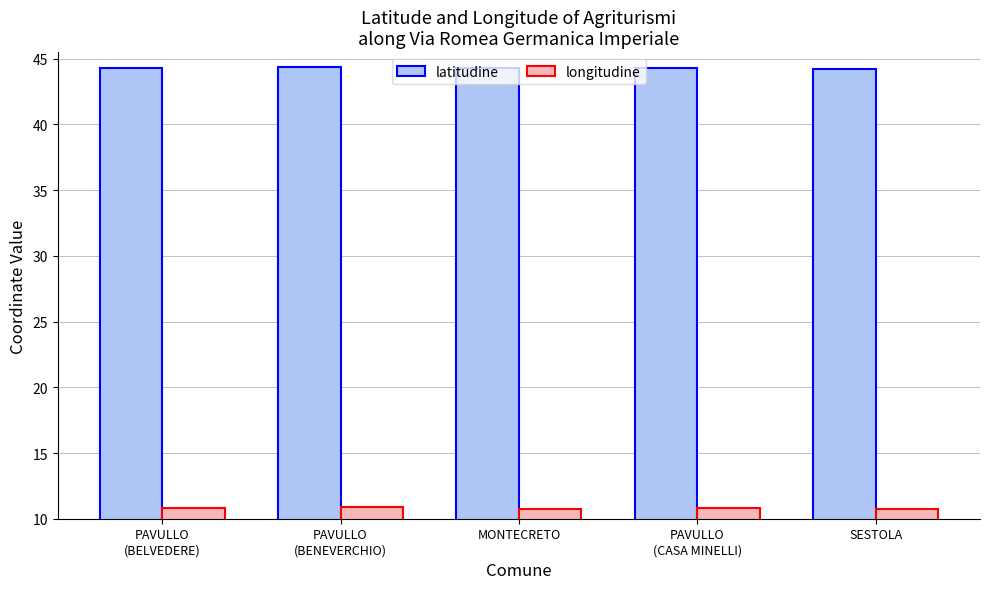

What is the maximum value for latitudine?

44.4